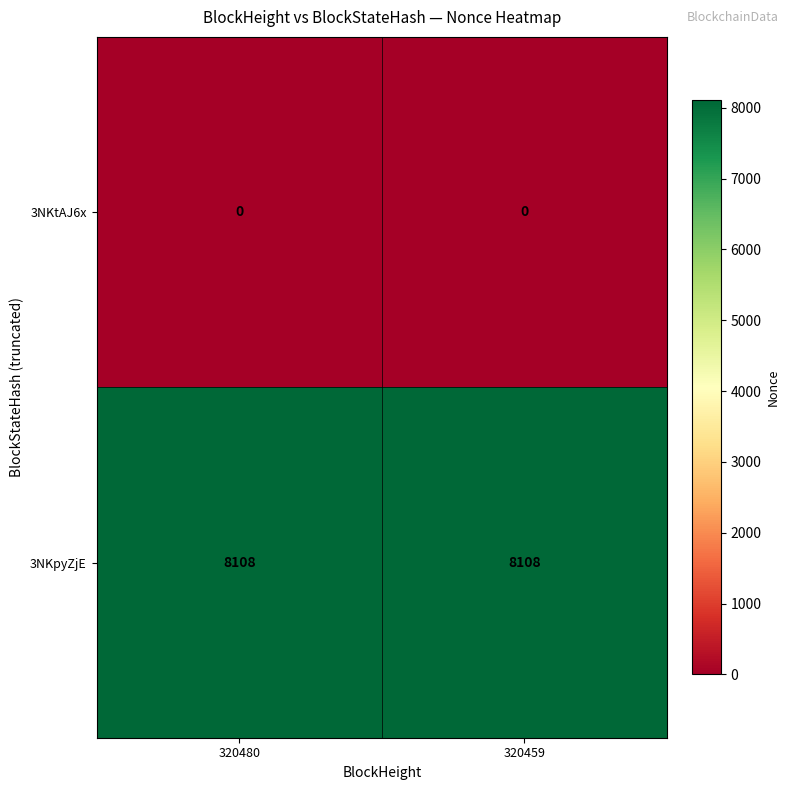

What is the lowest value of the 3NKpyZjE series?

8108